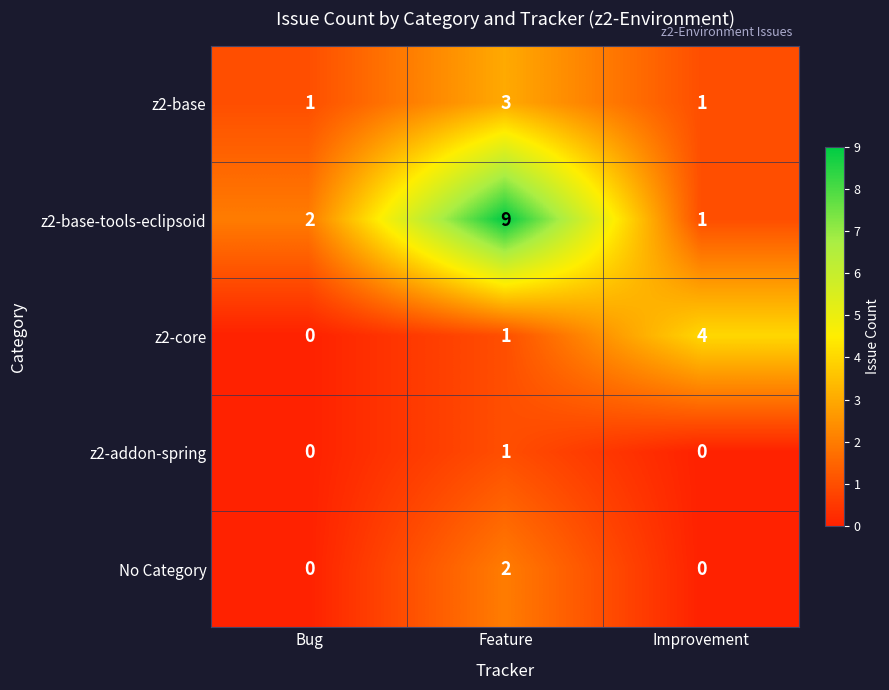

Which series has the largest range (max minus min)?

z2-base-tools-eclipsoid